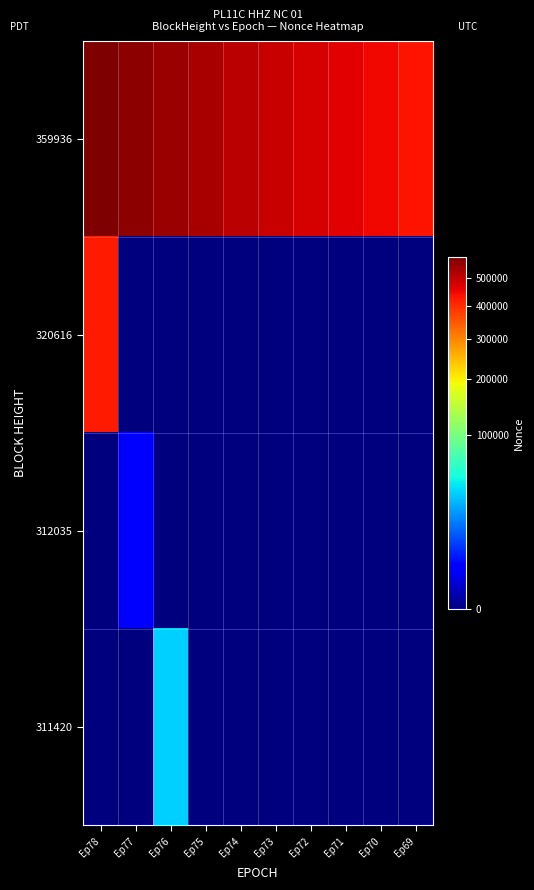

What is the total value across all series at Ep74?

510353